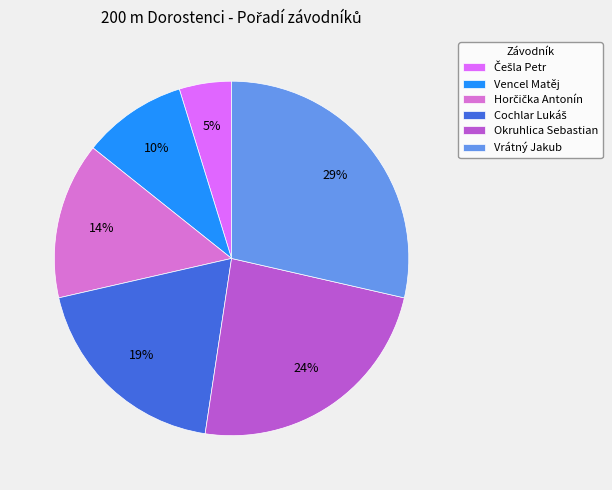

Is there a majority slice in this chart?

No